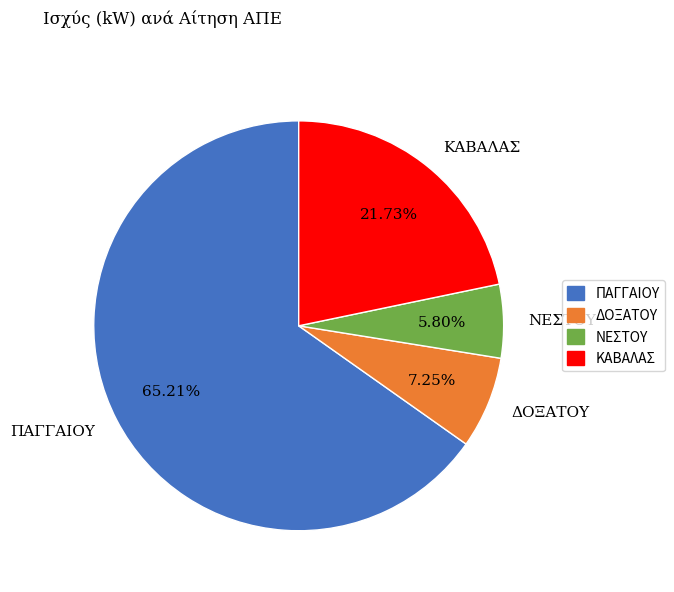

What is the largest slice in the pie chart?

ΠΑΓΓΑΙΟΥ